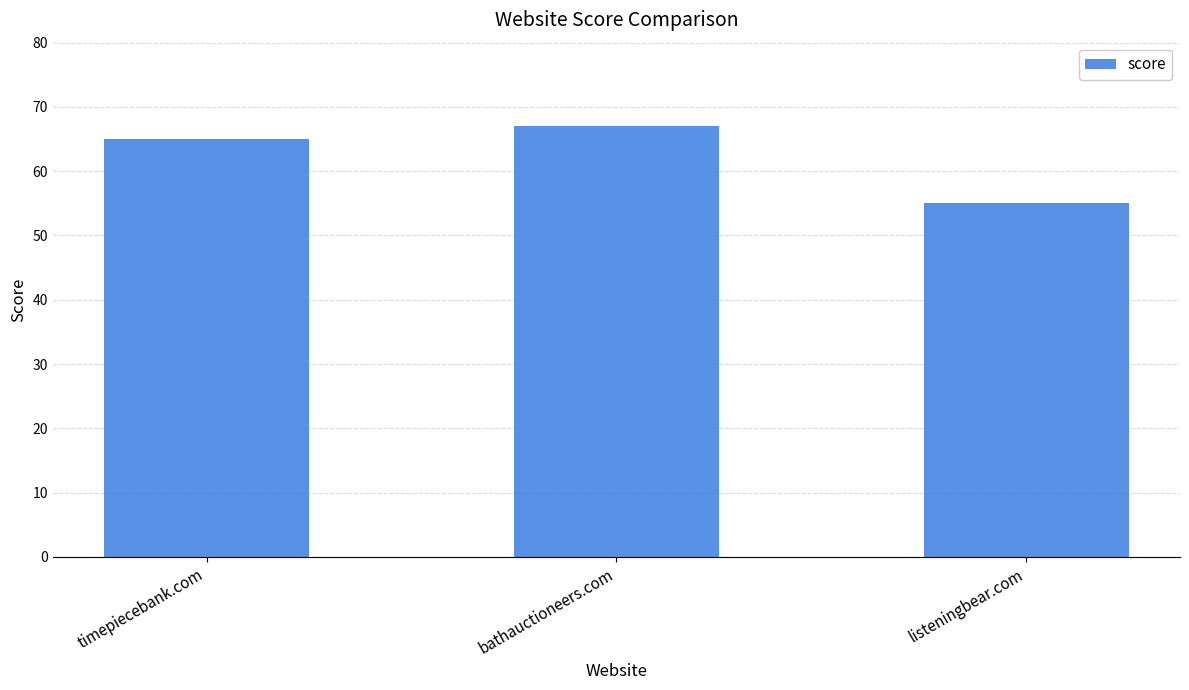

Is it true that the value at timepiecebank.com is 65?

True